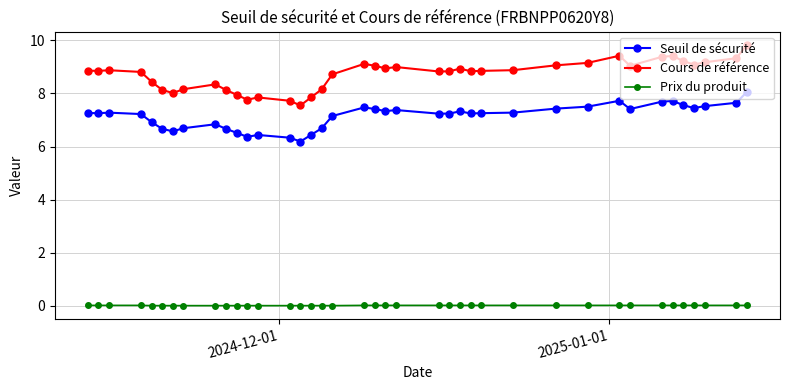

What is the sum of all Prix du produit values?

0.6